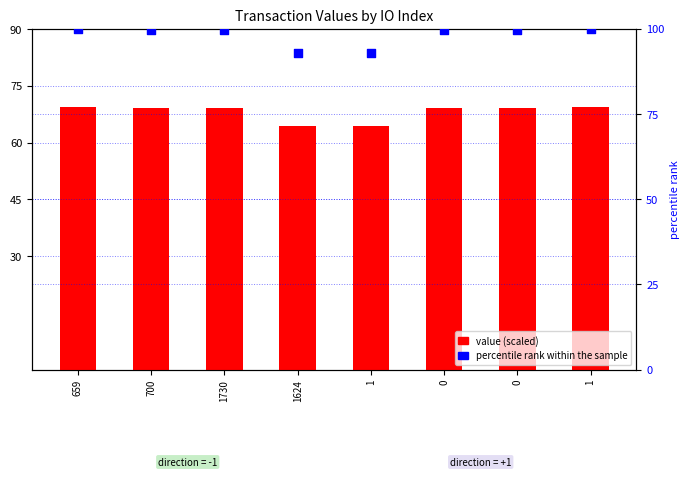

Which series contains the highest Y value?

percentile rank within the sample